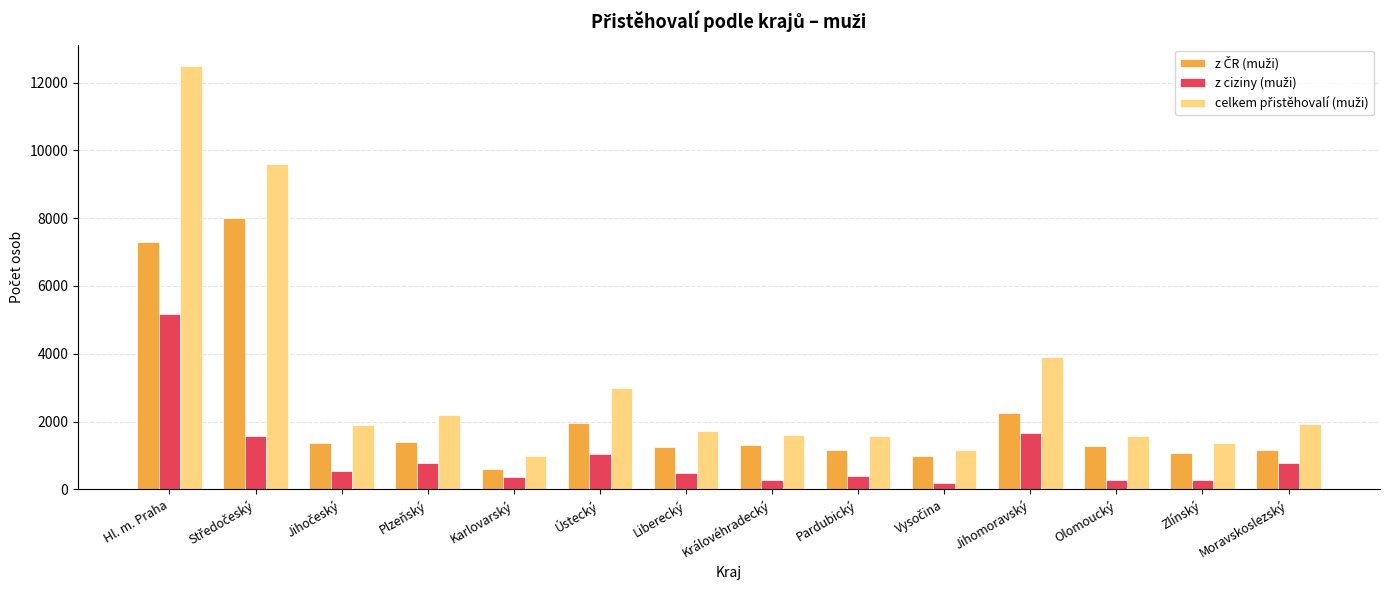

At how many categories does at least one series exceed 10378?

1